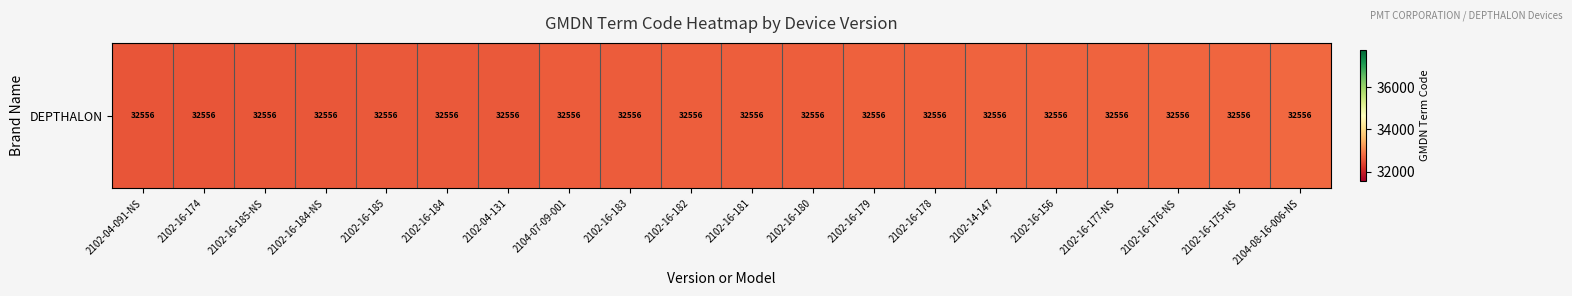

Is it true that the value at 2102-04-091-NS is 50405?

False